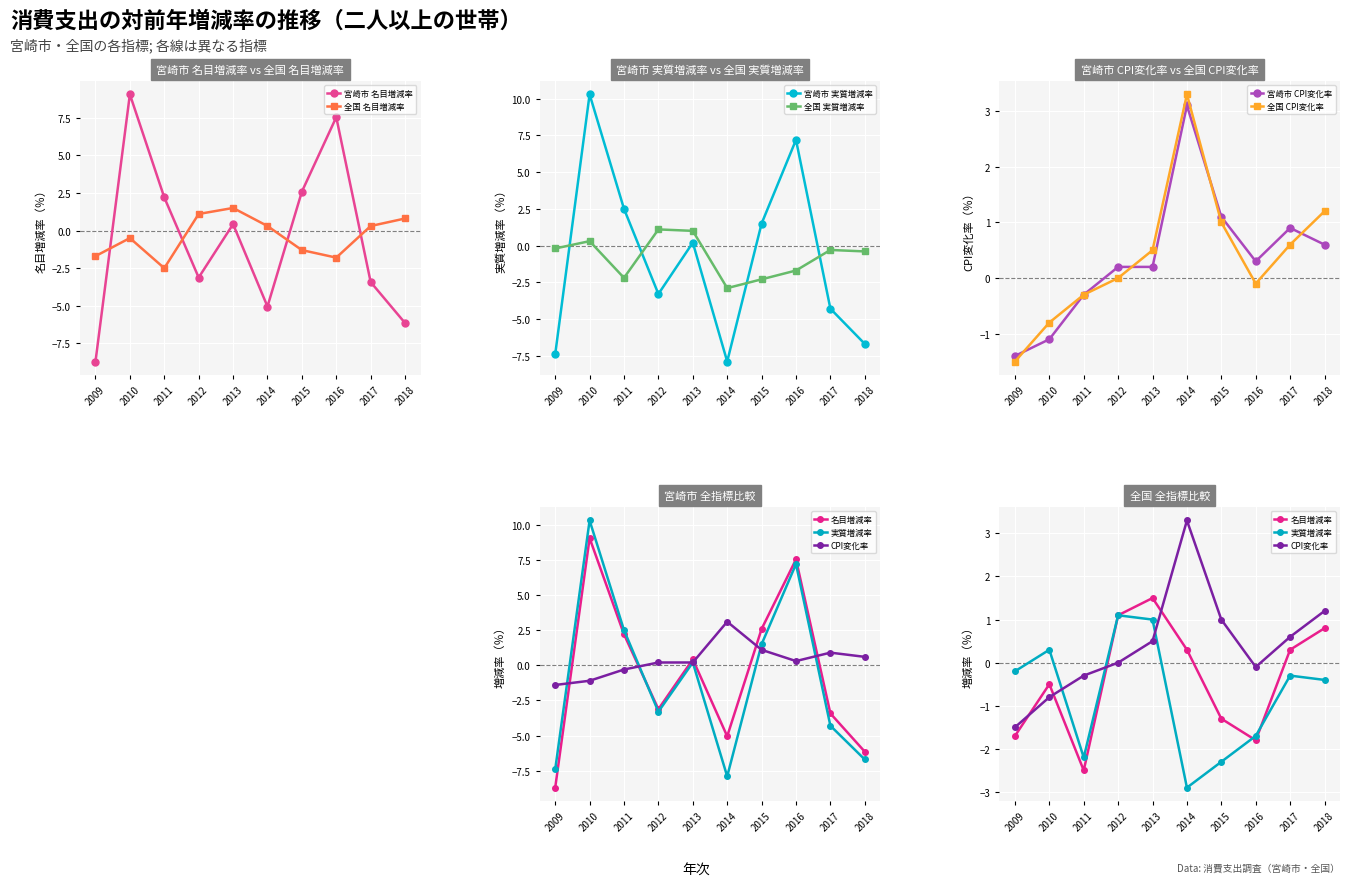

How many negative values does the 宮崎市 実質増減率 series have?

5